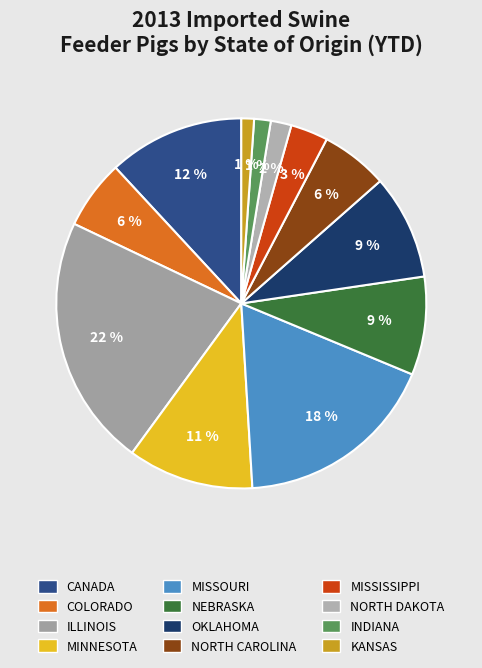

Which category has the smallest portion of the pie?

KANSAS